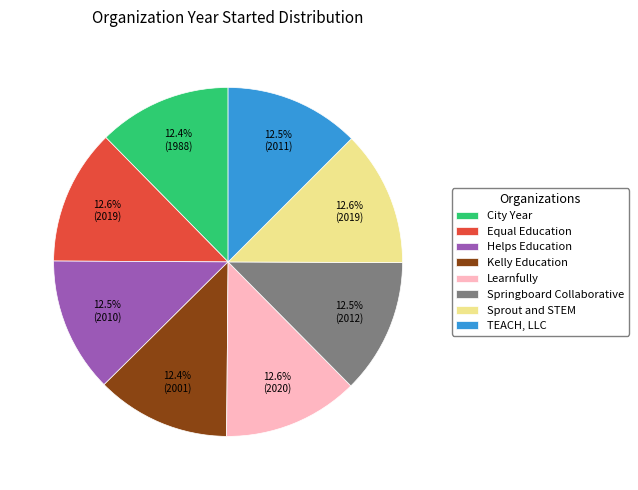

Count the number of slices in the pie.

8